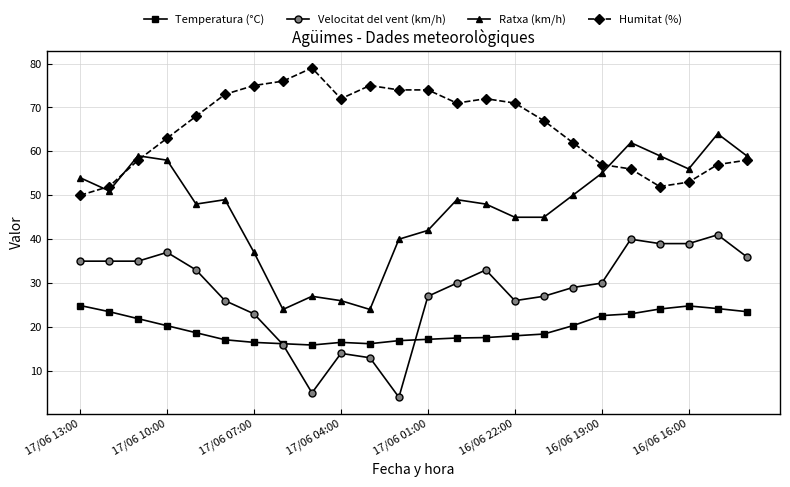

True or false: Ratxa (km/h) has more than 0 interior local peaks.

True